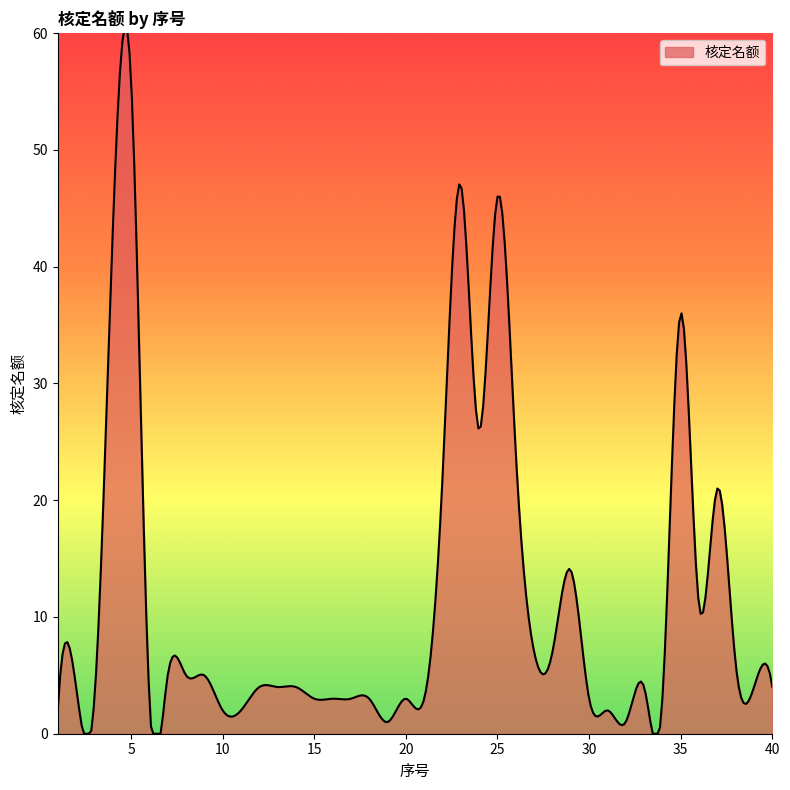

What is the maximum value shown in the chart?

60.5